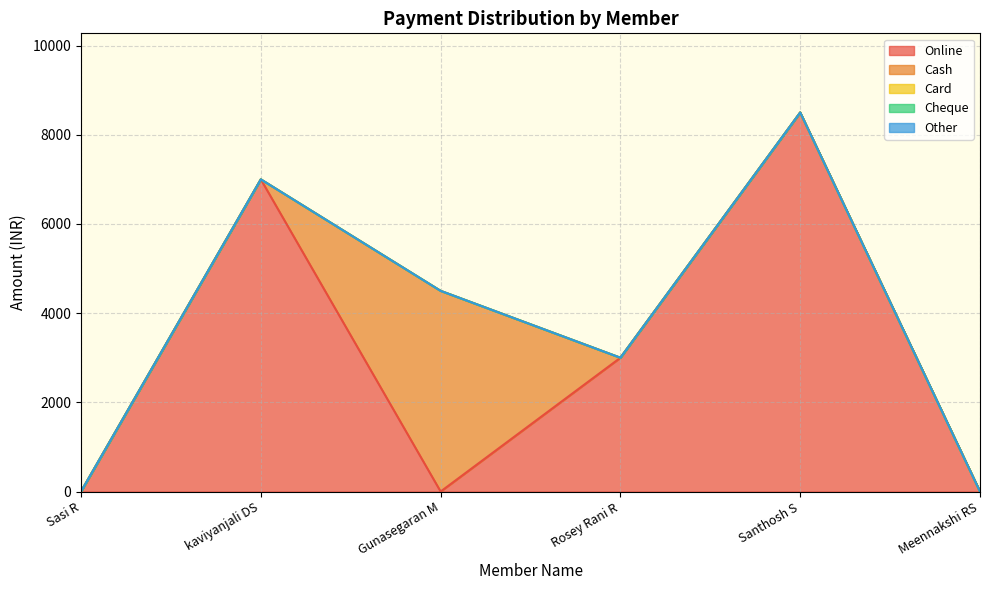

Rank the categories by Cash value from highest to lowest.

Gunasegaran M, Sasi R, kaviyanjali DS, Rosey Rani R, Santhosh S, Meennakshi RS